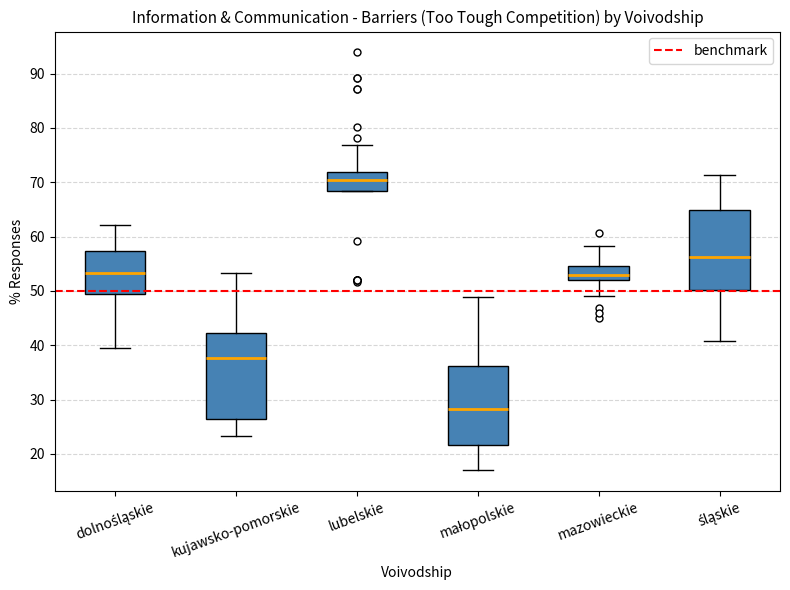

Reading left to right, transcribe this box plot: for each box, give where its median line is, the range the box spans, and where its two whiskers end, as read against the y-axis. The values are not printed on the chart, so give them approximately, as read against the axis.

dolnośląskie: median 53, box 49 to 57, whiskers 40 to 62
kujawsko-pomorskie: median 38, box 26 to 42, whiskers 23 to 53
lubelskie: median 70, box 68 to 72, whiskers 68 to 77
małopolskie: median 28, box 22 to 36, whiskers 17 to 49
mazowieckie: median 53, box 52 to 55, whiskers 49 to 58
śląskie: median 56, box 50 to 65, whiskers 41 to 71